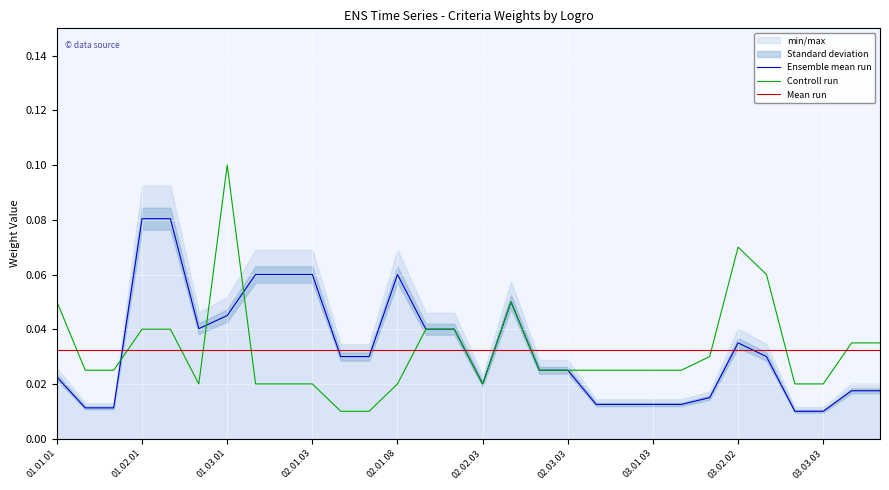

Which series changed the most between 03.01.03 and 12?

Ensemble mean run